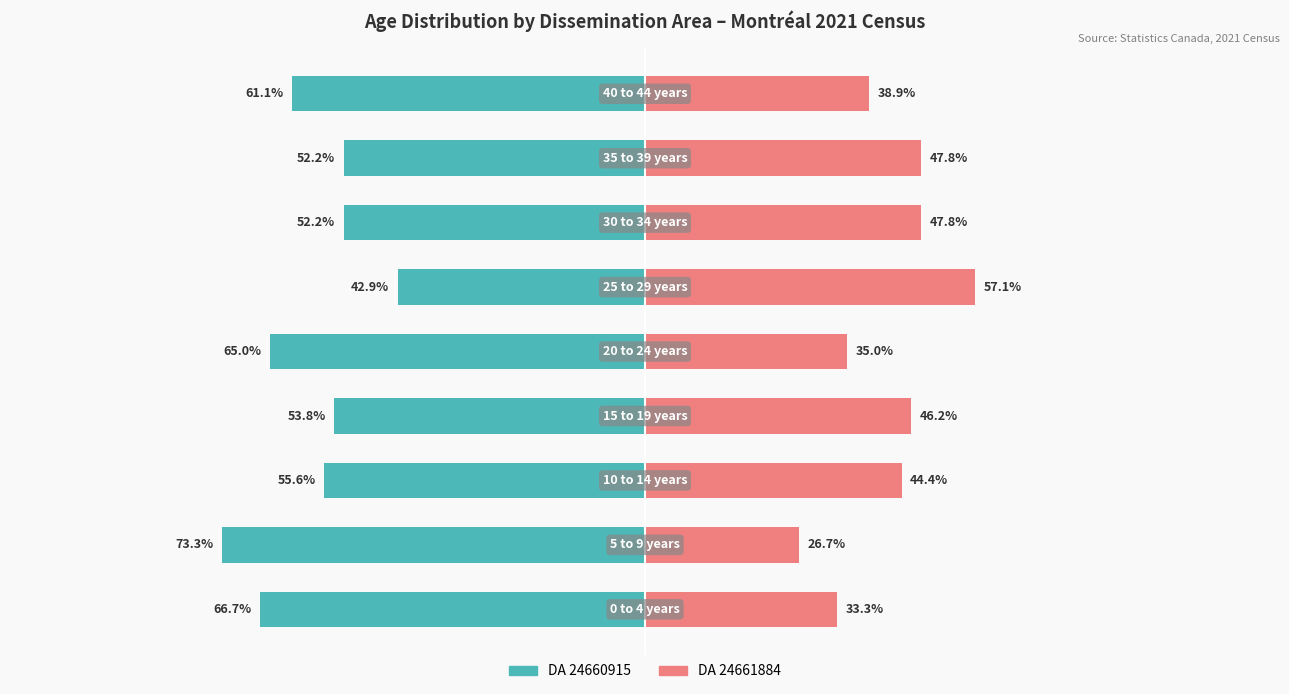

Are the bars horizontal?

Yes